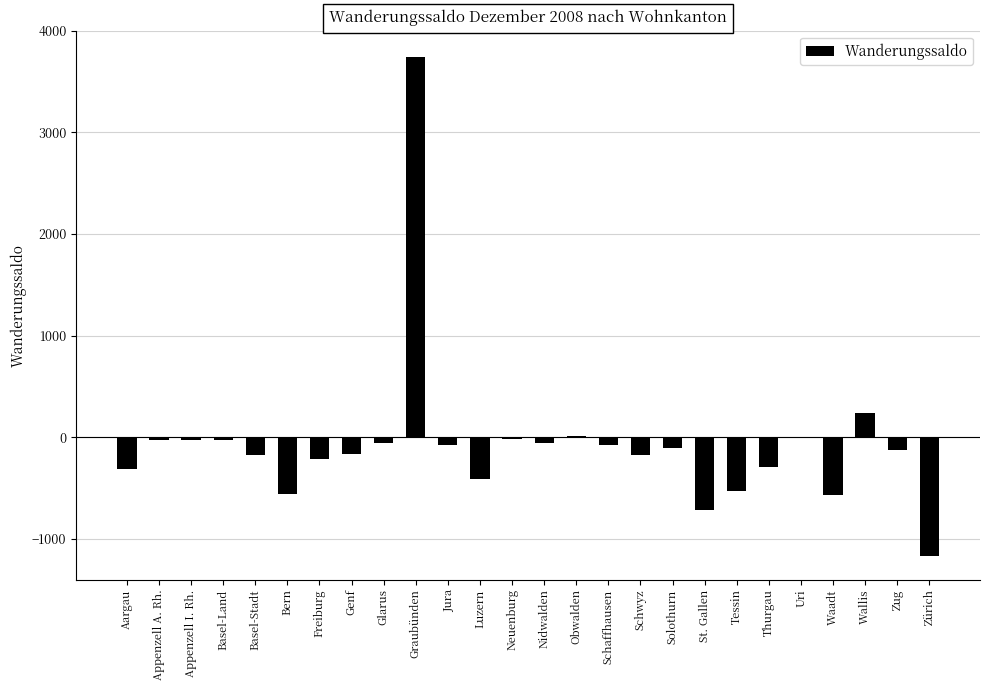

How many data points are above -110?

12